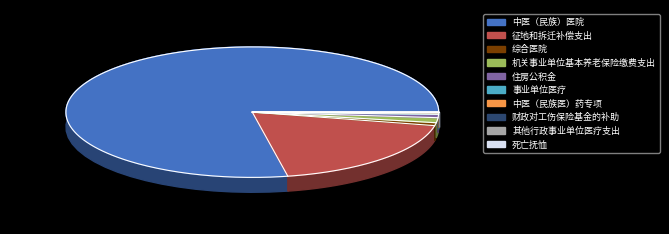

Is there any slice that represents more than half of the pie?

Yes